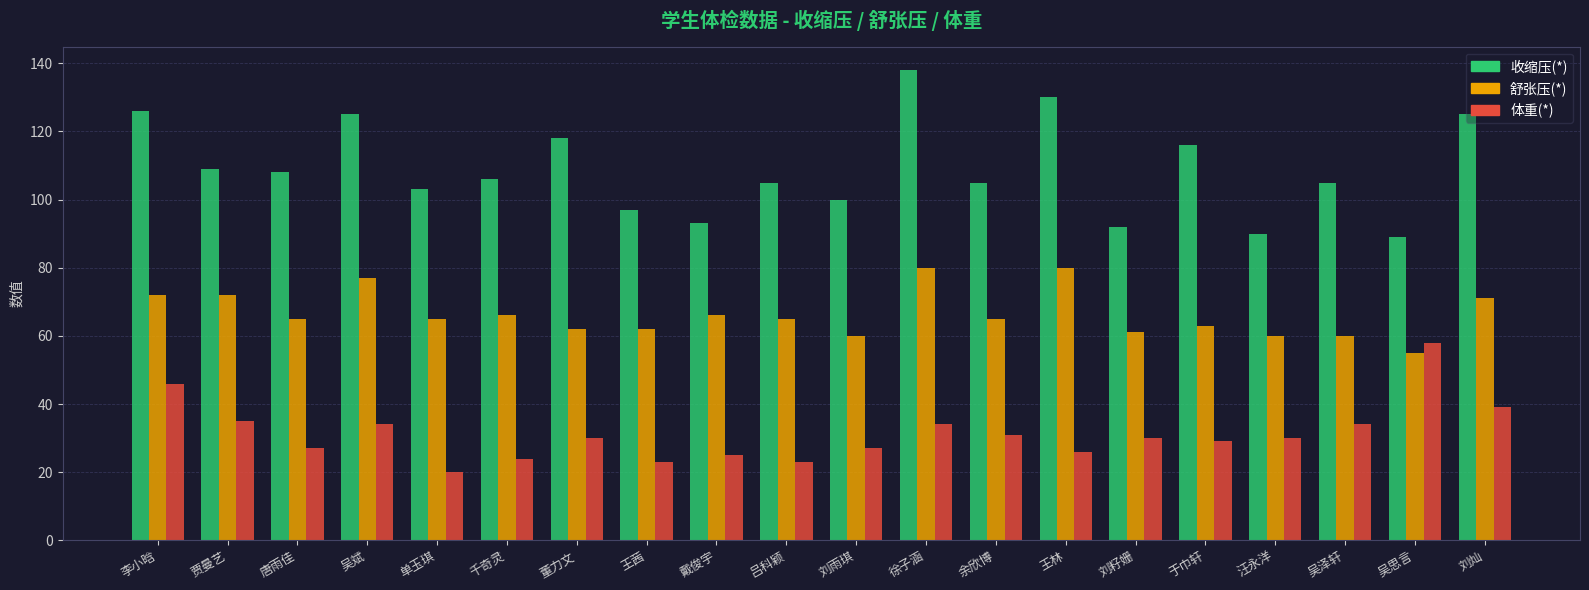

Which series changed the most between 吴斌 and 戴俊宇?

收缩压(*)